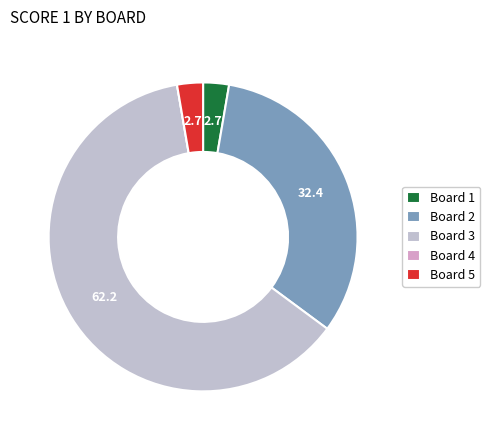

Is Board 3 the majority of the pie?

Yes